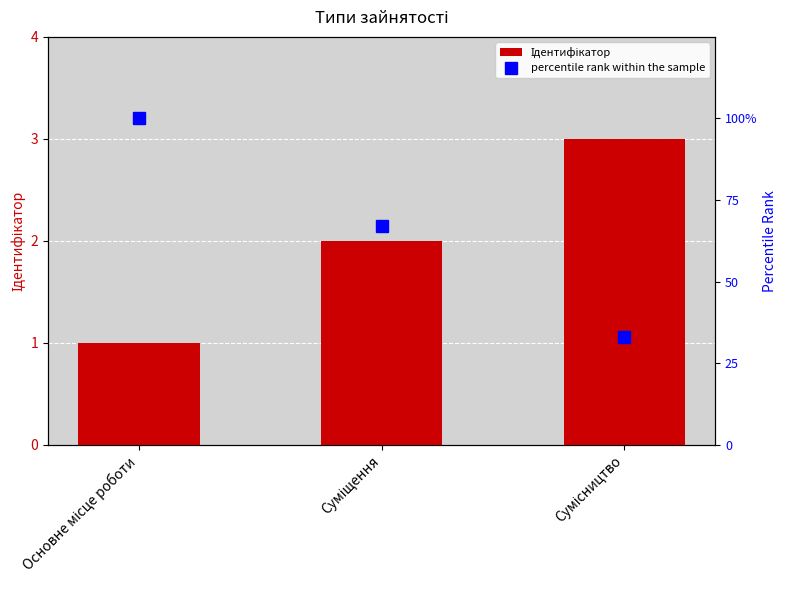

Which has a higher value, Сумісництво or Основне місце роботи?

Сумісництво